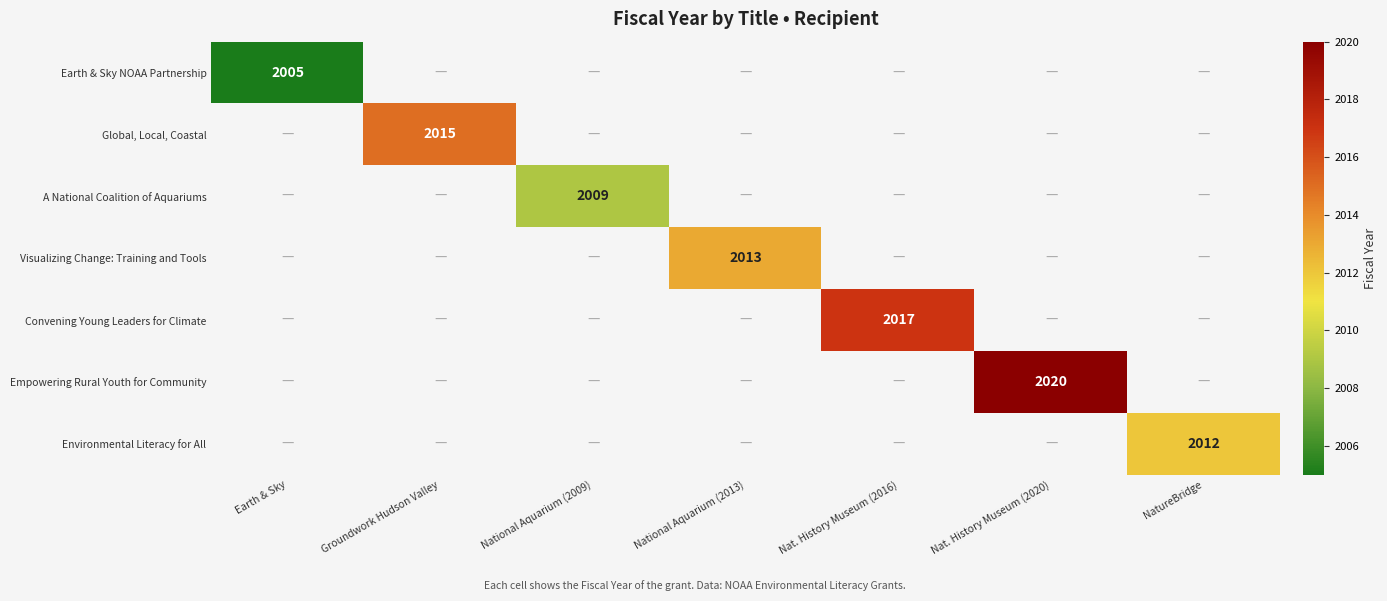

The Convening Young Leaders for Climate series shows 2017 at Nat. History Museum (2016). True or false?

True